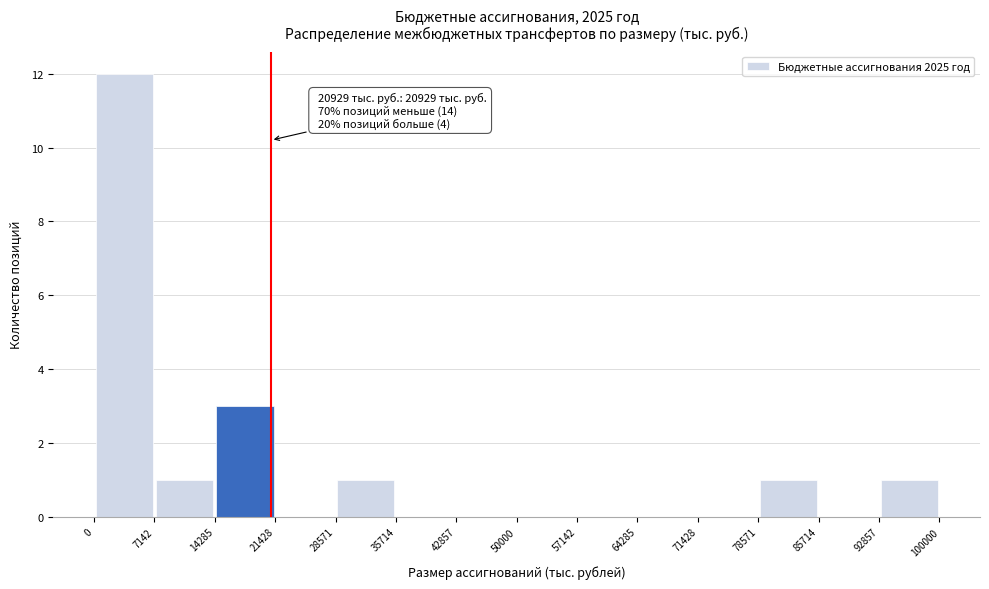

Which range on the x-axis has the tallest bar?

0 to 7142